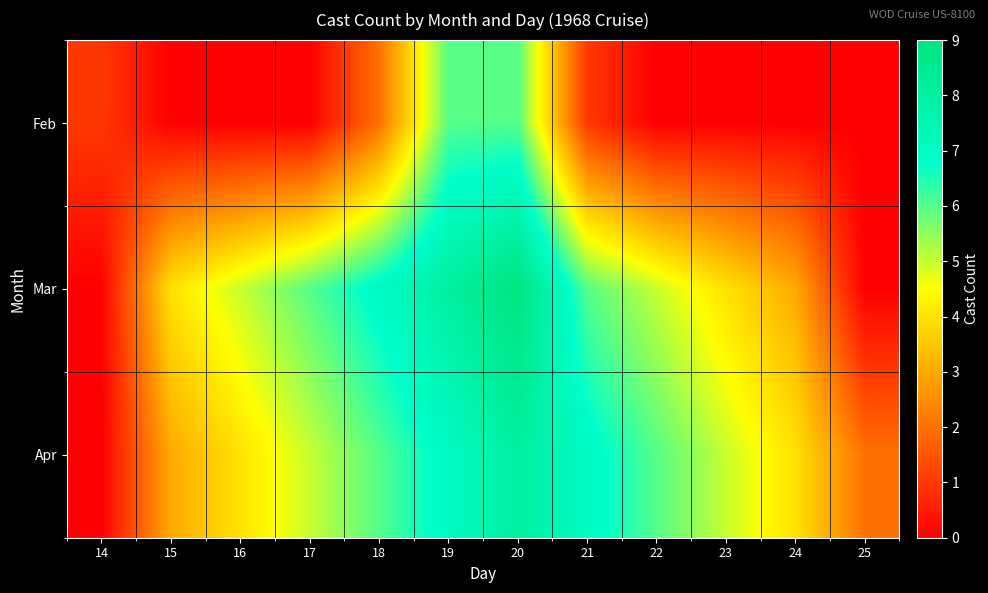

Between 15 and 21, which series saw the biggest shift?

Apr